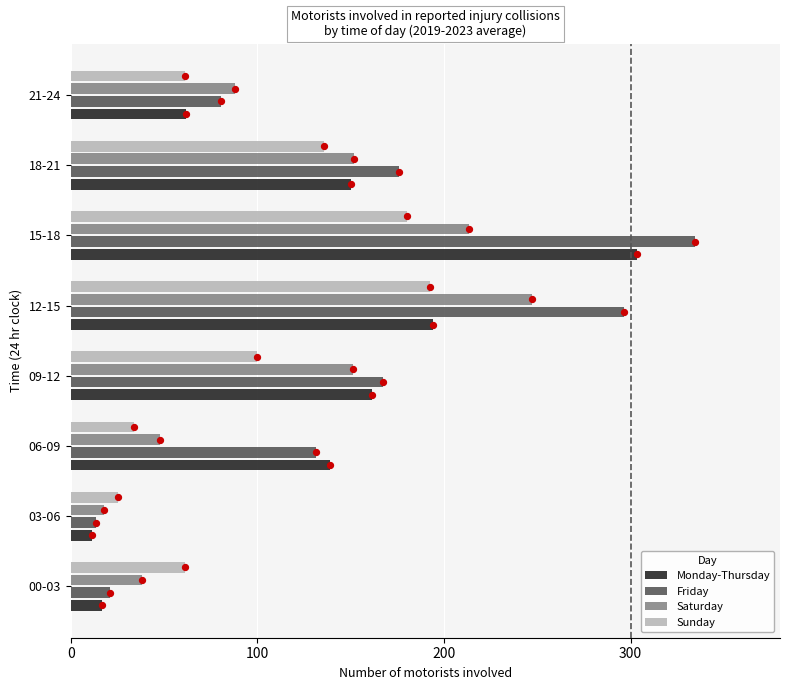

At how many categories does at least one series exceed 119?

5